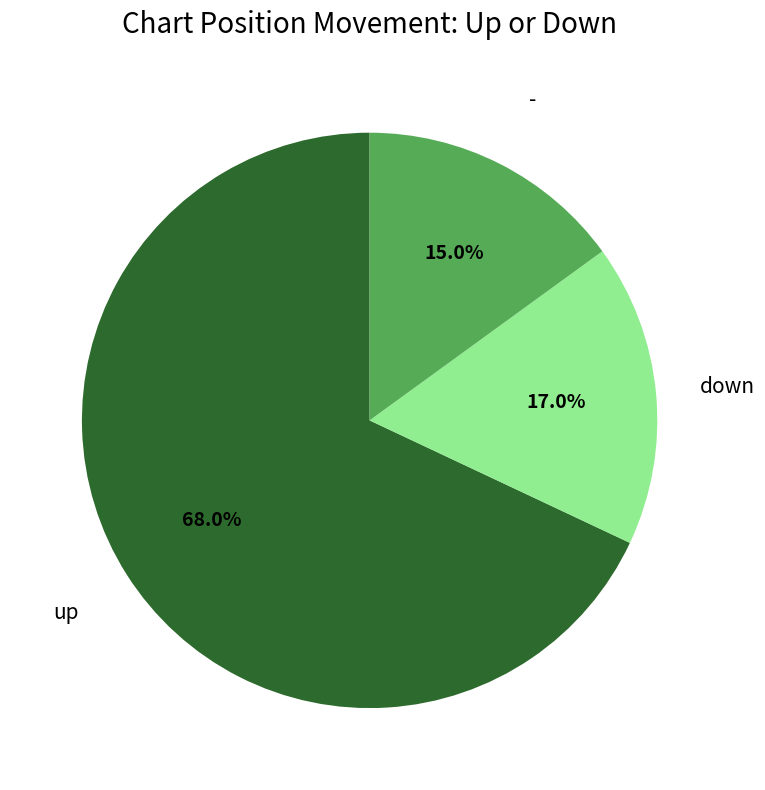

How many slices are in this pie chart?

3